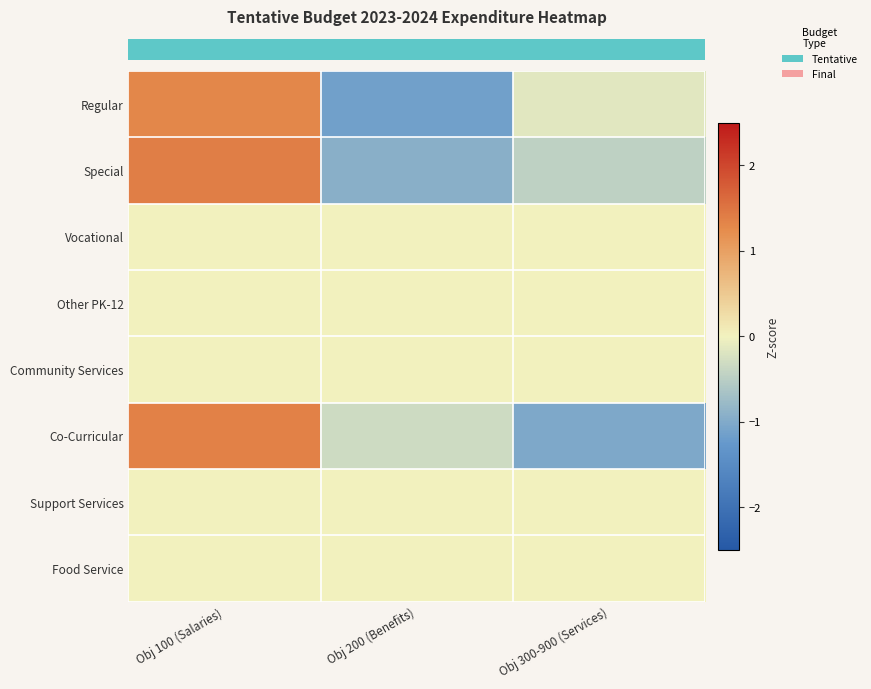

At how many categories does at least one series exceed 0?

1